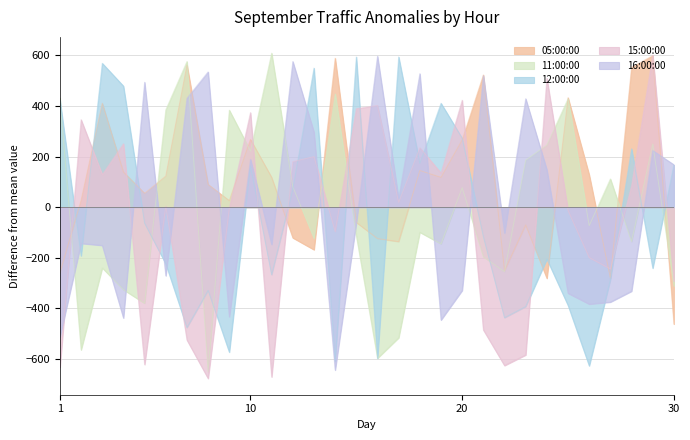

Rank the series at 18 from lowest to highest value.

11:00:00, 05:00:00, 12:00:00, 15:00:00, 16:00:00